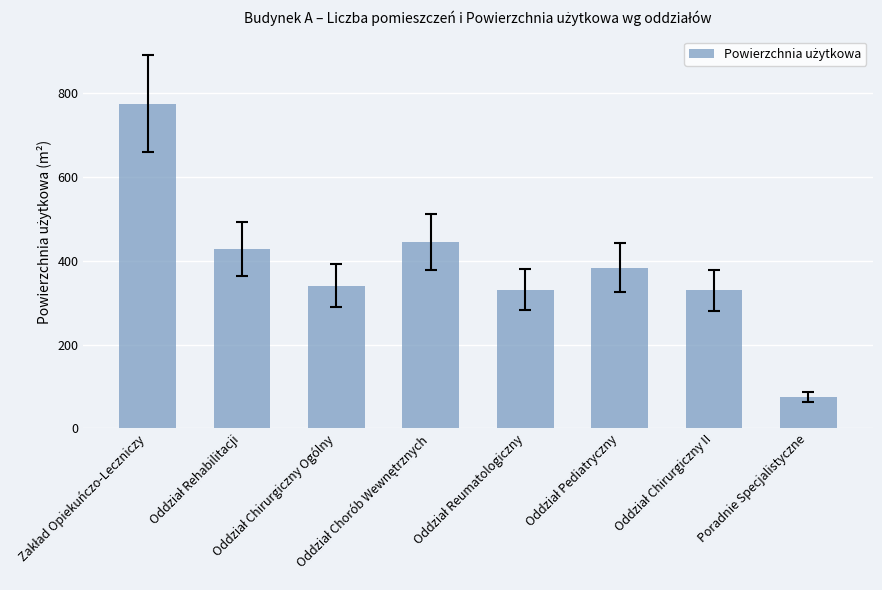

What is the maximum value shown in the chart?

774.9